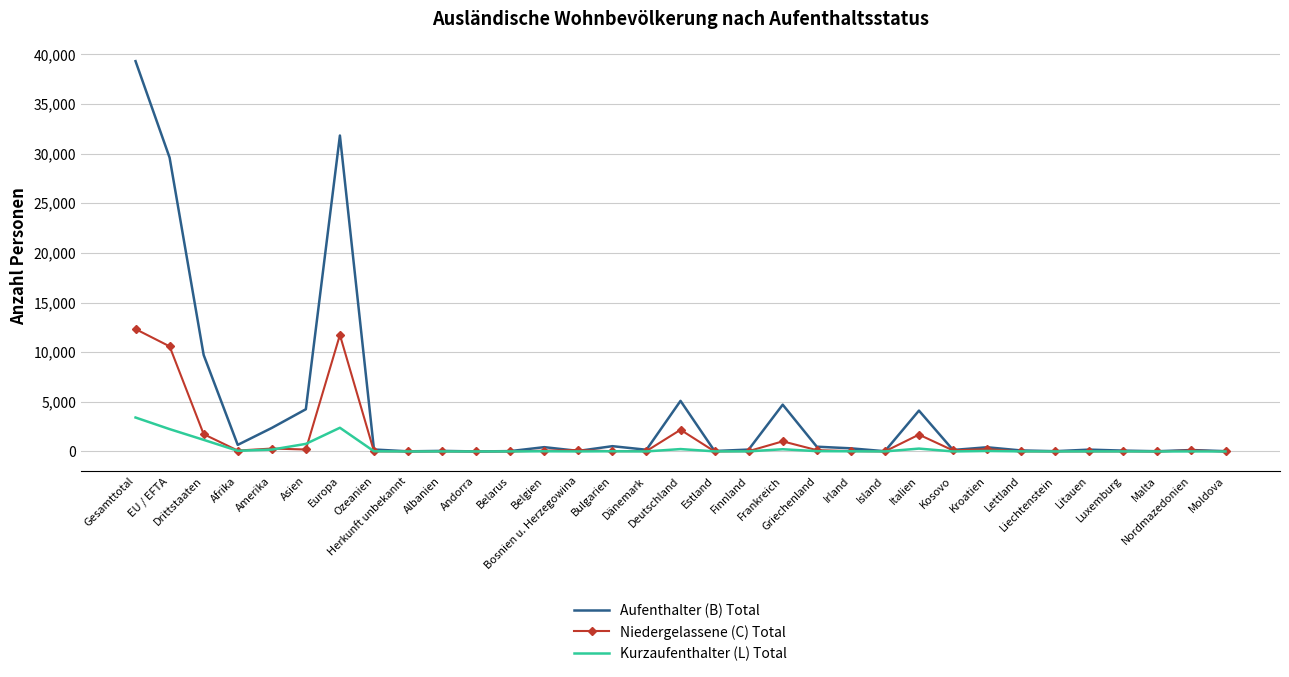

What is the sum of the Niedergelassene (C) Total values at Bulgarien and Lettland?

25